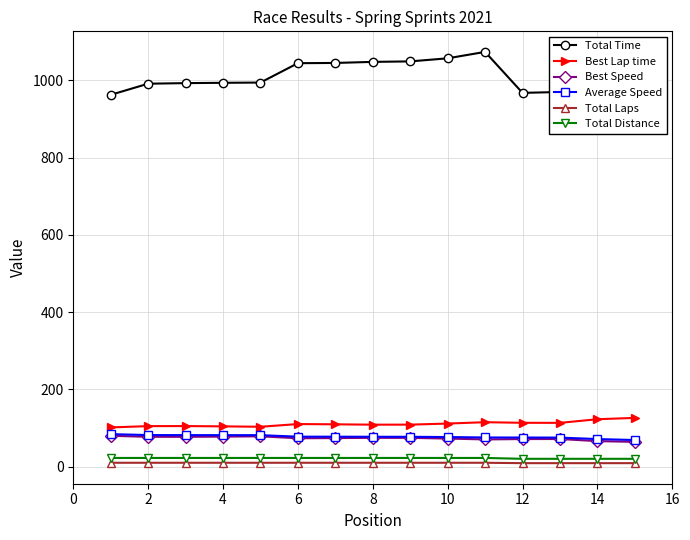

Which series has the largest range (max minus min)?

Total Time